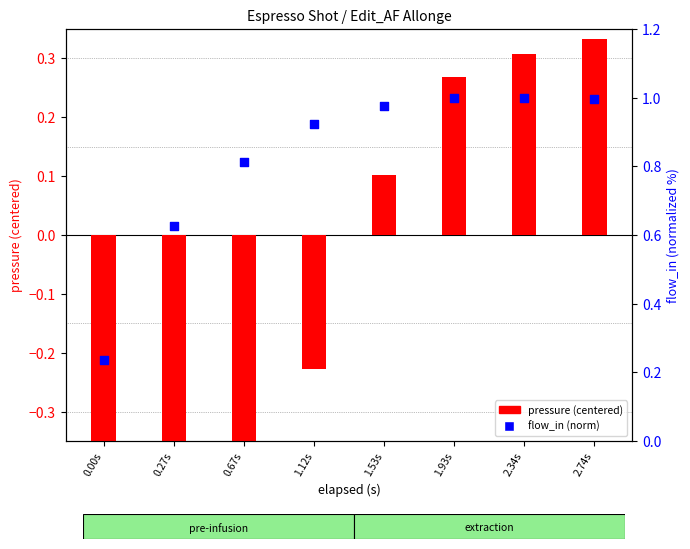

Is the value of pressure (centered) at 2.34s greater than the value of flow_in (norm) at 1.12s?

No